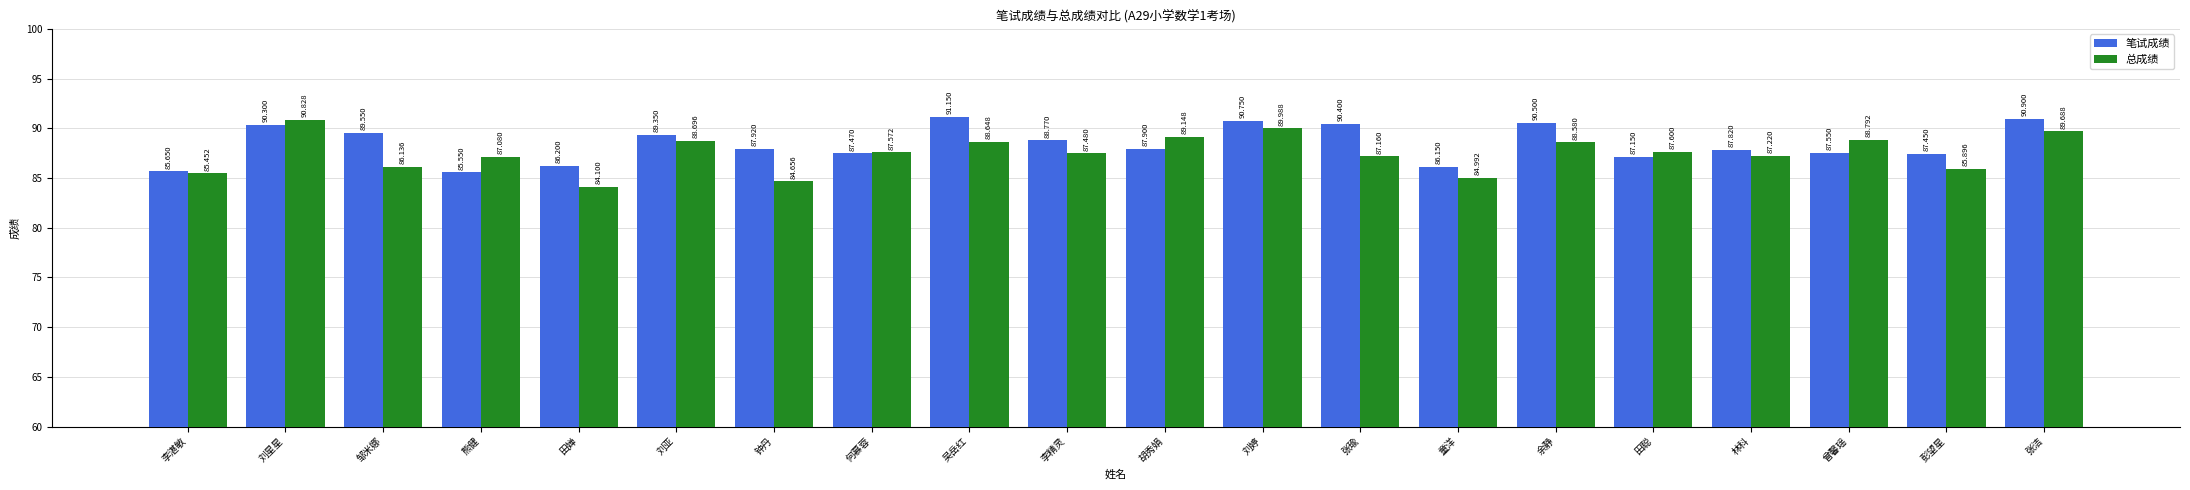

At how many categories does at least one series exceed 86?

19